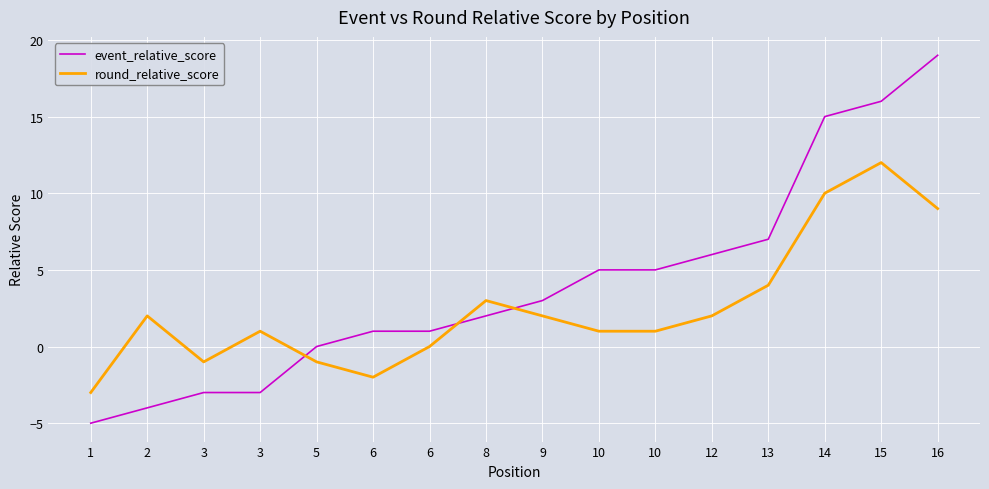

Which category has the highest value in the round_relative_score series?

15